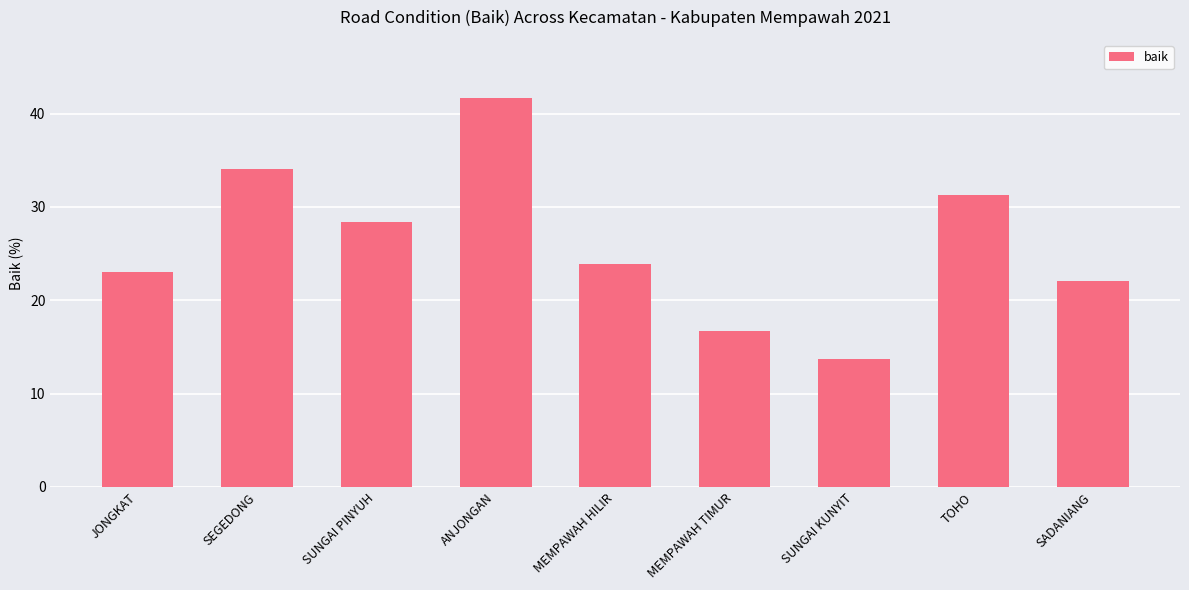

Is it true that the value at SEGEDONG is 34.1?

True